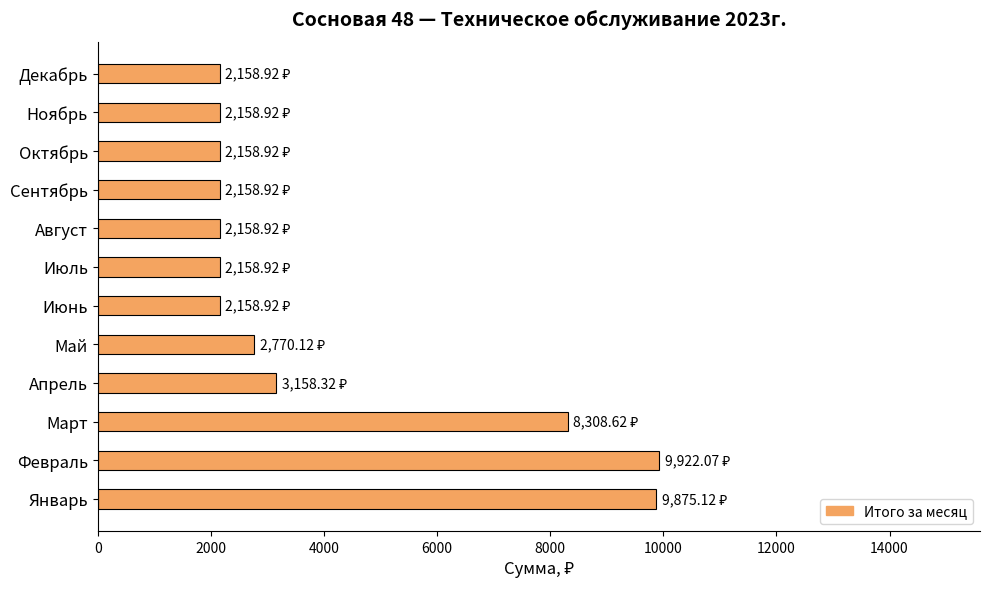

Which has a higher value, Июнь or Апрель?

Апрель